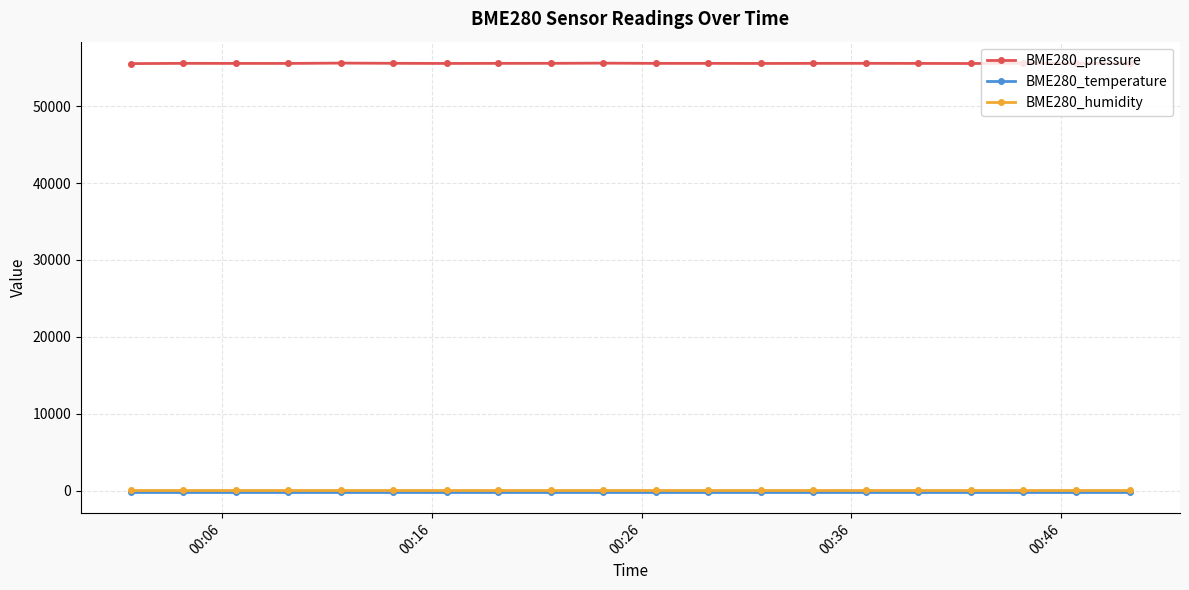

True or false: BME280_humidity and BME280_pressure cross at least once.

False